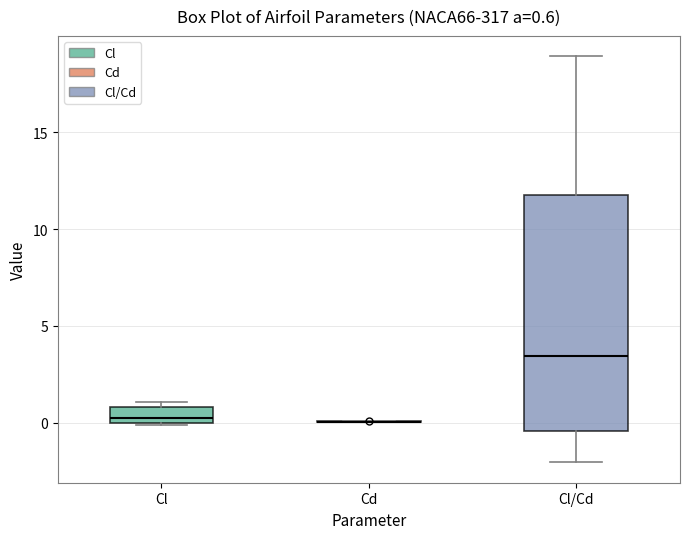

Which box is the tallest, from its lower edge to its upper edge?

Cl/Cd